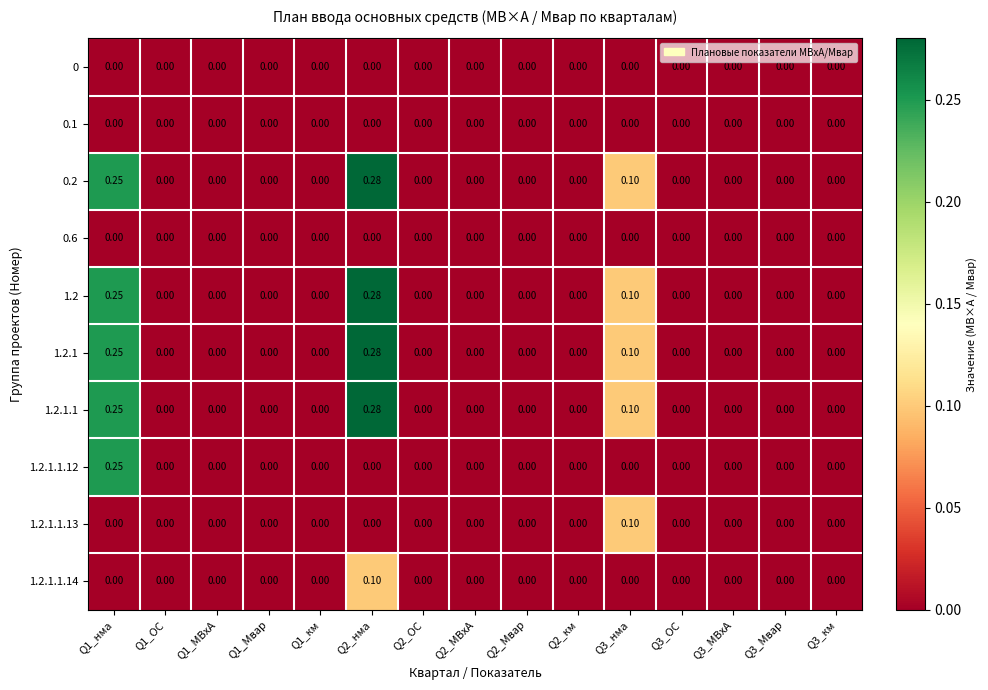

How many distinct data groups are displayed?

10